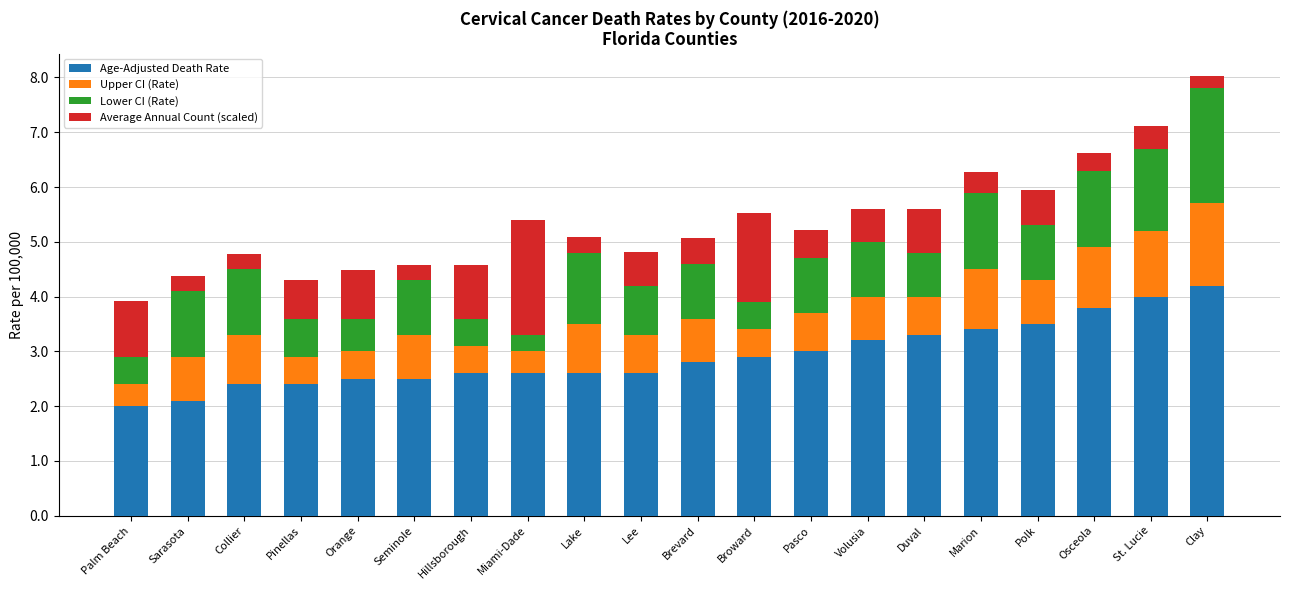

What are all the series names shown in the legend?

Age-Adjusted Death Rate, Upper CI (Rate), Lower CI (Rate), Average Annual Count (scaled)